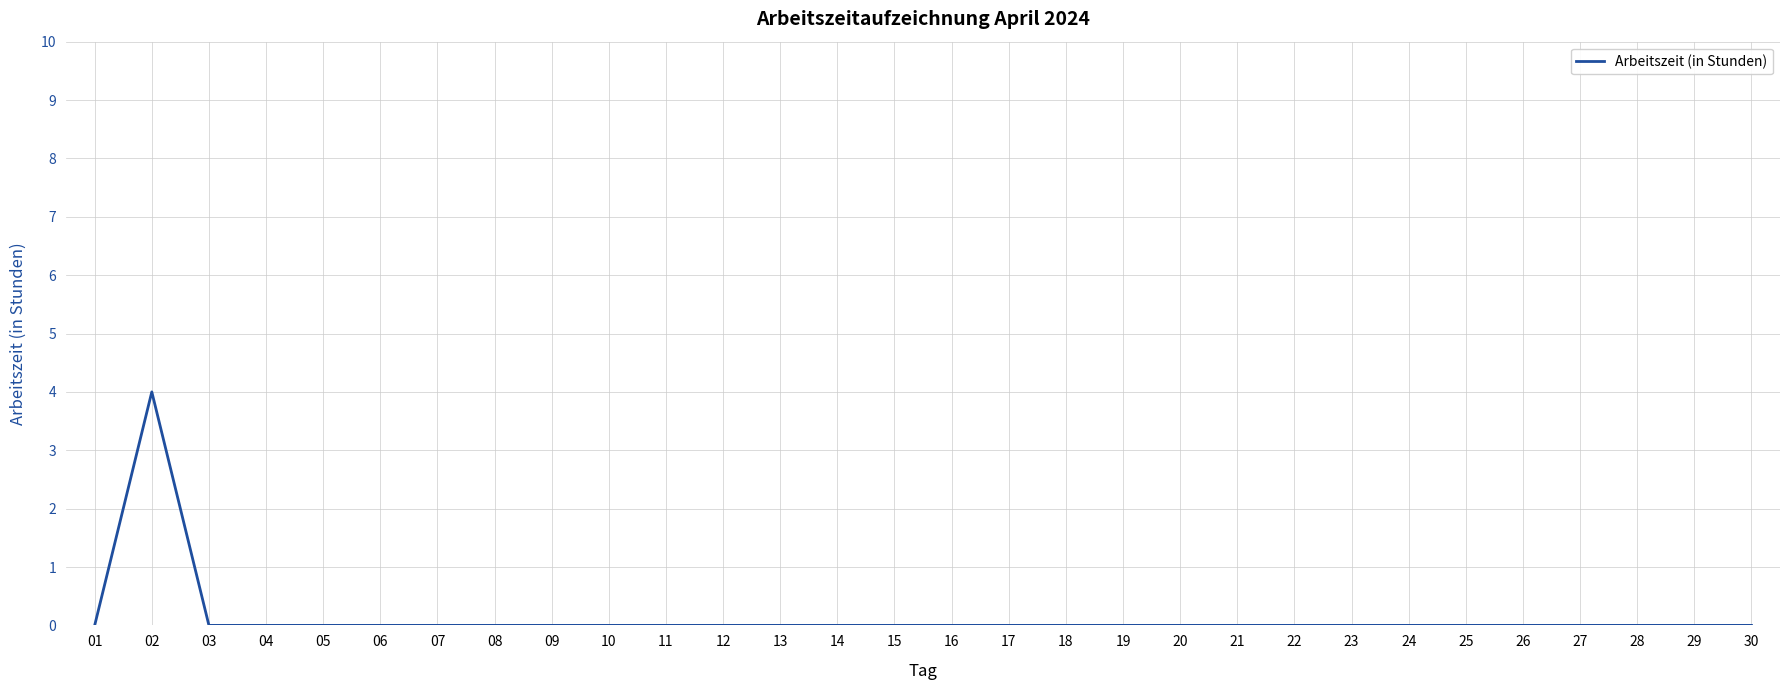

Does the chart display data point markers on the line(s)?

No